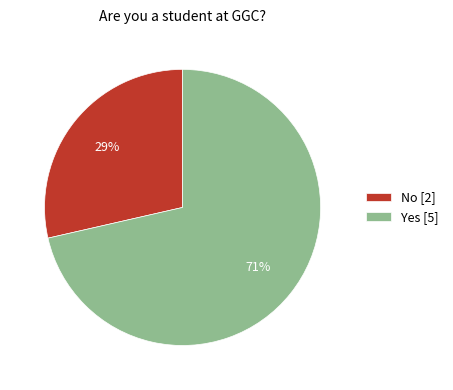

Rank the categories by value from highest to lowest.

Yes, No